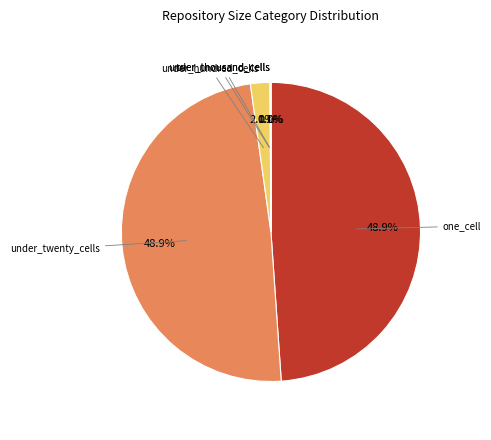

Is there any slice that represents more than half of the pie?

No